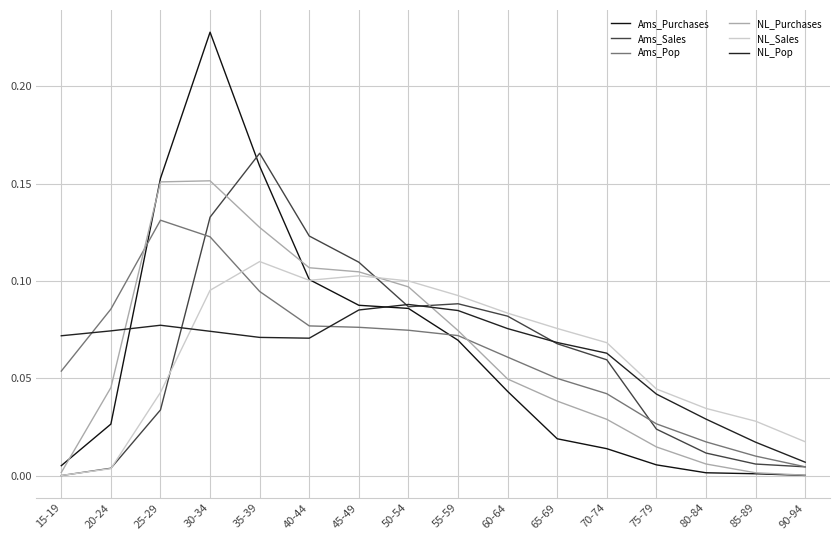

How many series are shown in this chart?

6